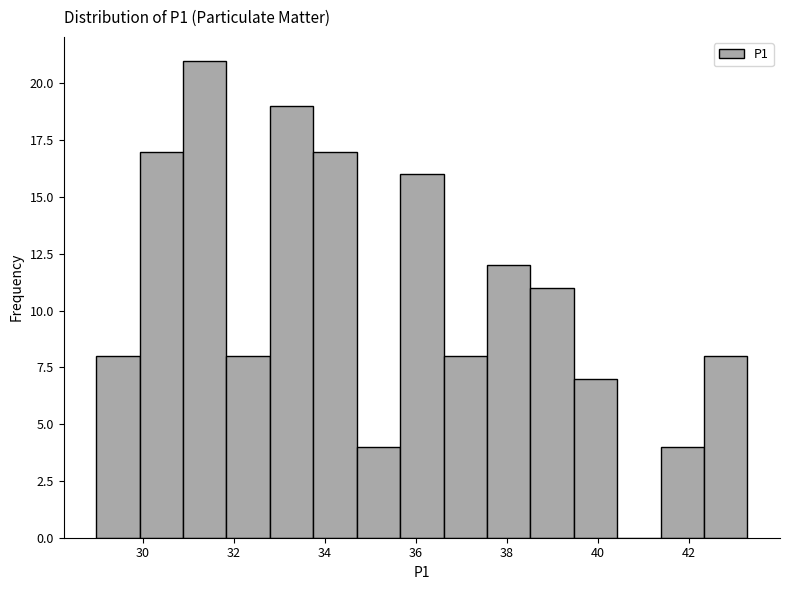

Reading left to right, transcribe this chart: for each bar, give the range it covers on the x-axis and its height. Neither the bar edges nor the heights are printed on the chart, so give them approximately, as read against the axes.

29.0 to 30.0: 8
30.0 to 30.8: 17
30.8 to 31.8: 21
31.8 to 32.8: 8
32.8 to 33.8: 19
33.8 to 34.8: 17
34.8 to 35.6: 4
35.6 to 36.6: 16
36.6 to 37.6: 8
37.6 to 38.6: 12
38.6 to 39.4: 11
39.4 to 40.4: 7
40.4 to 41.4: 0
41.4 to 42.4: 4
42.4 to 43.2: 8